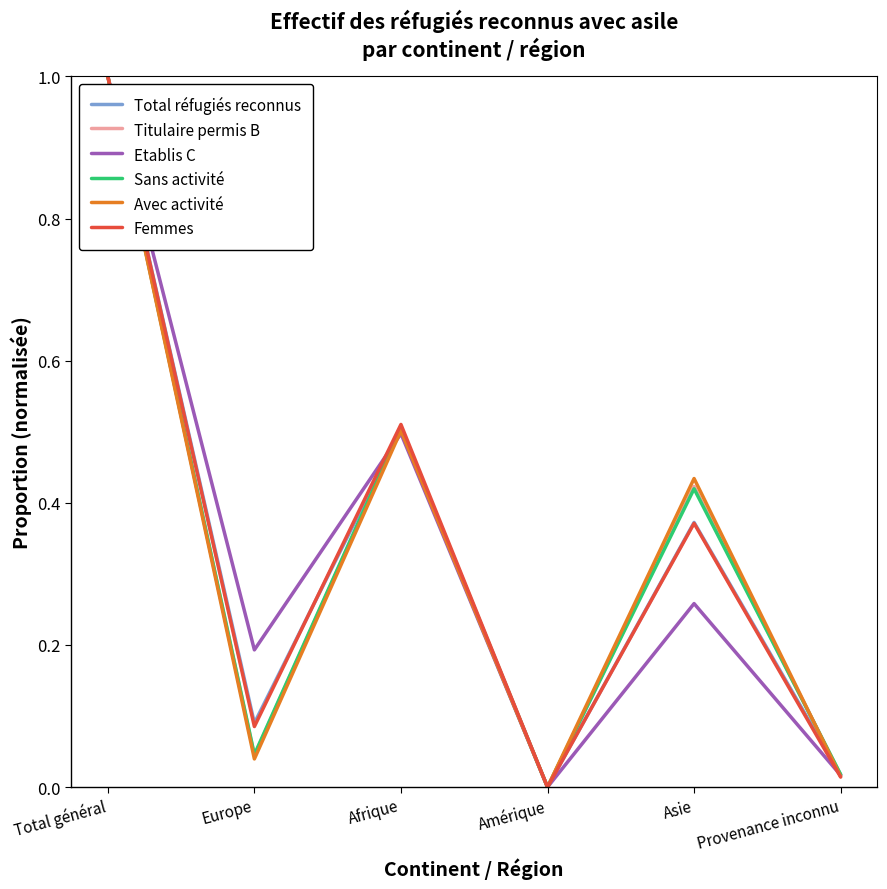

At which category is the sum across all series the highest?

Total général